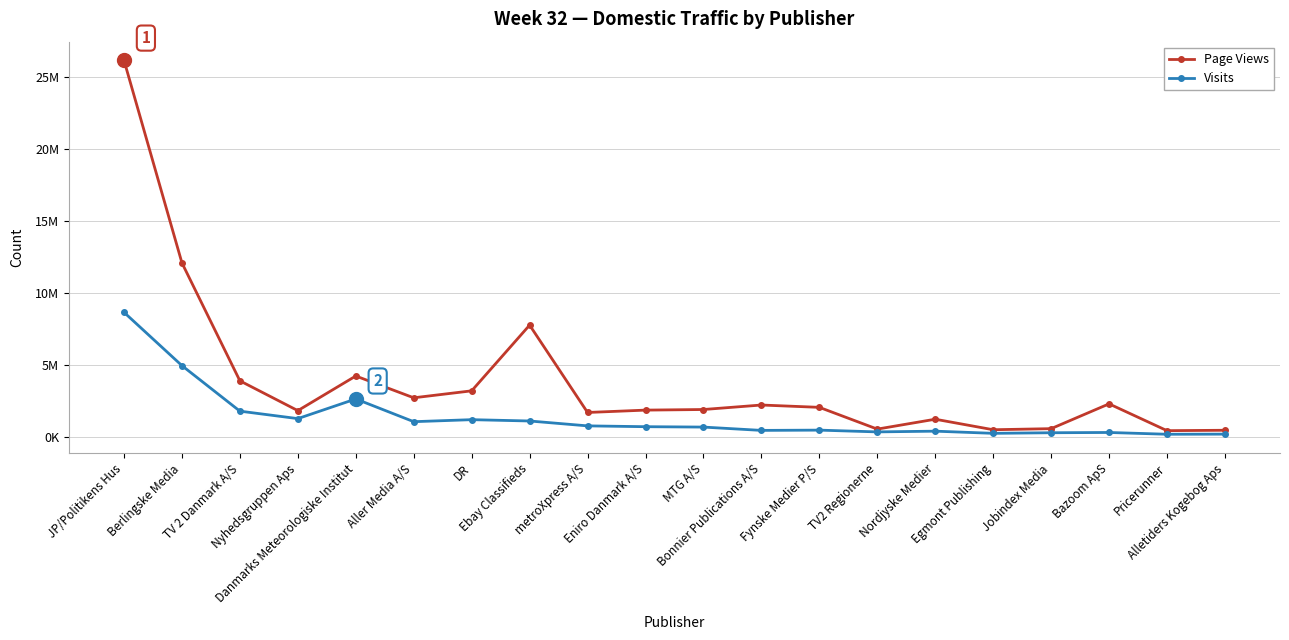

Does the chart have visible grid lines?

Yes